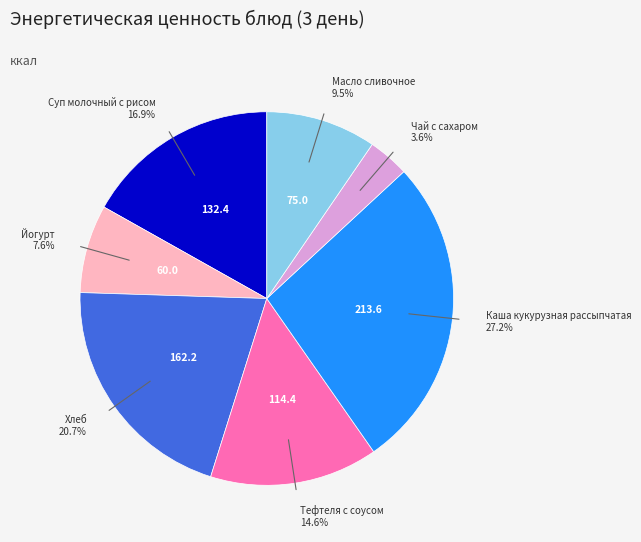

Is the sum of Масло сливочное and Суп молочный с рисом greater than half?

No